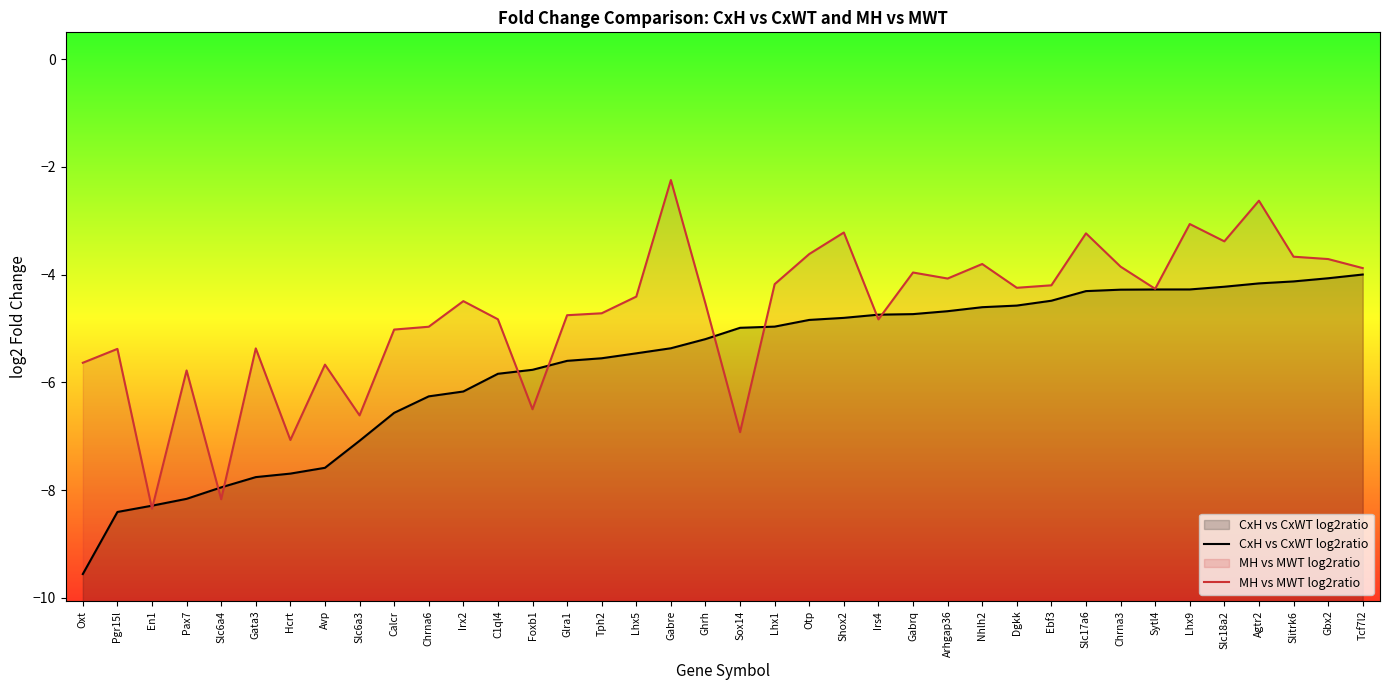

Which has a higher value, Lhx1 or Slc17a6?

Slc17a6